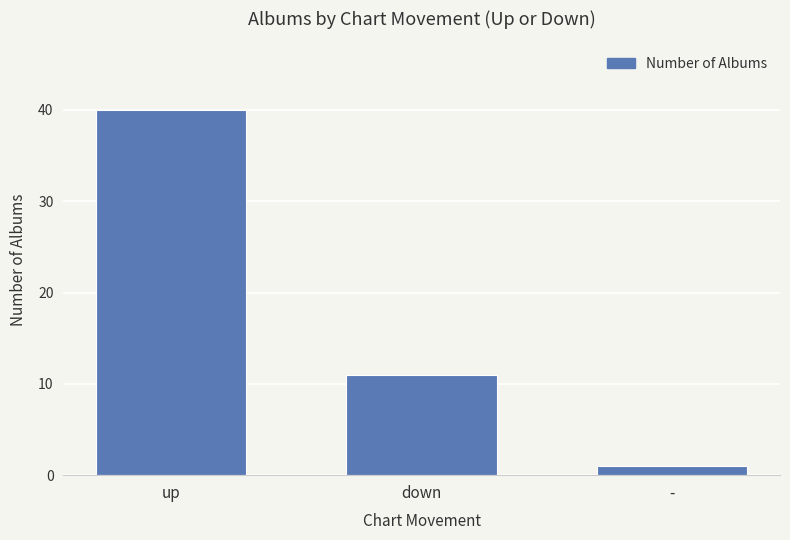

Is it true that the value at up is 59?

False